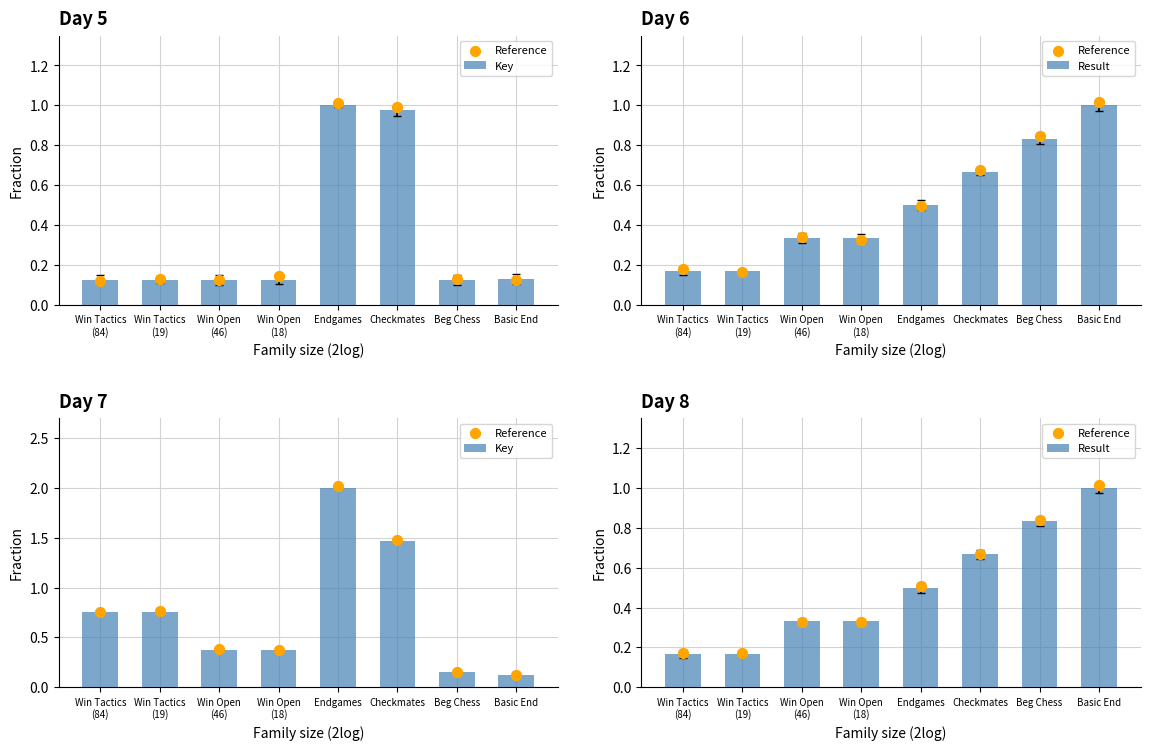

Which series contains the lowest Y value?

Key